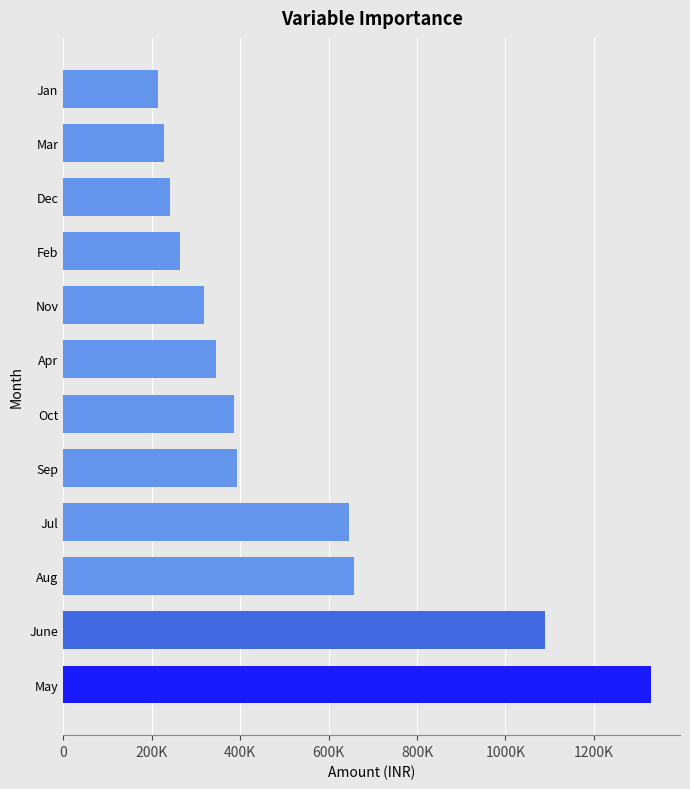

Which category has the lowest value across all series?

Jan